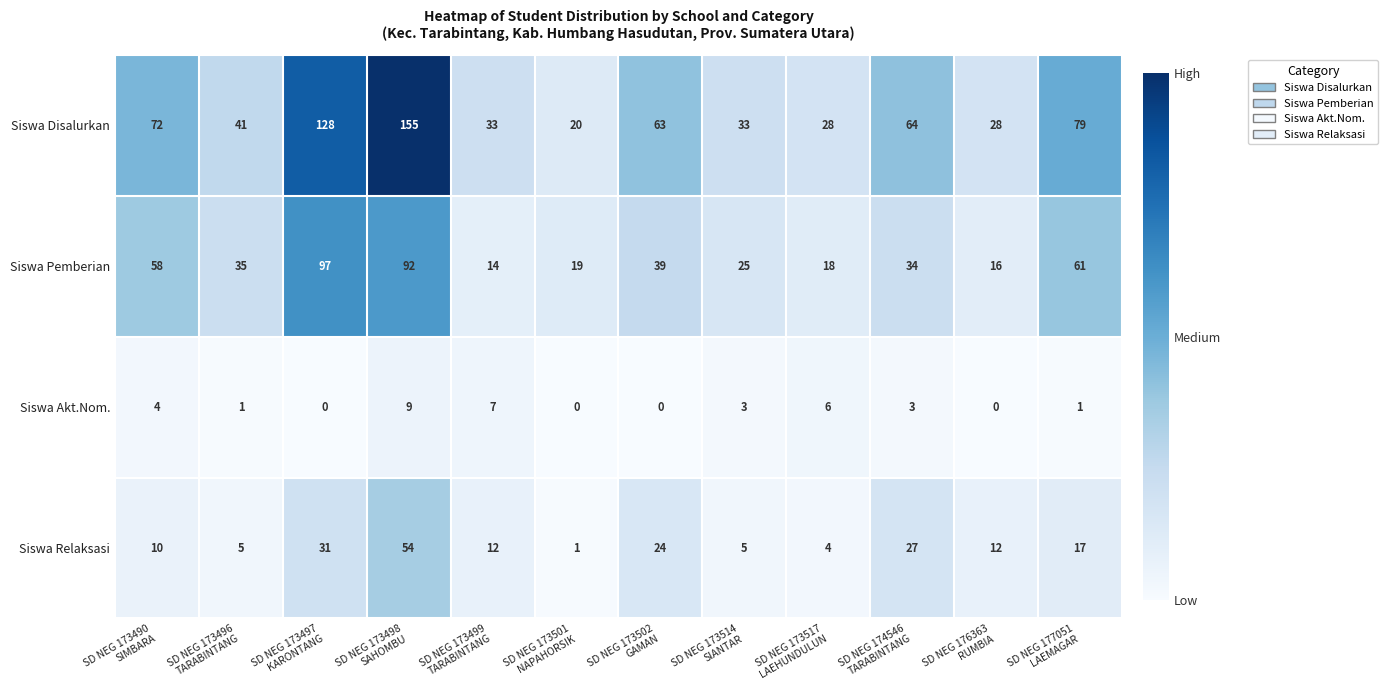

Which series has the largest total across all categories?

Siswa Disalurkan